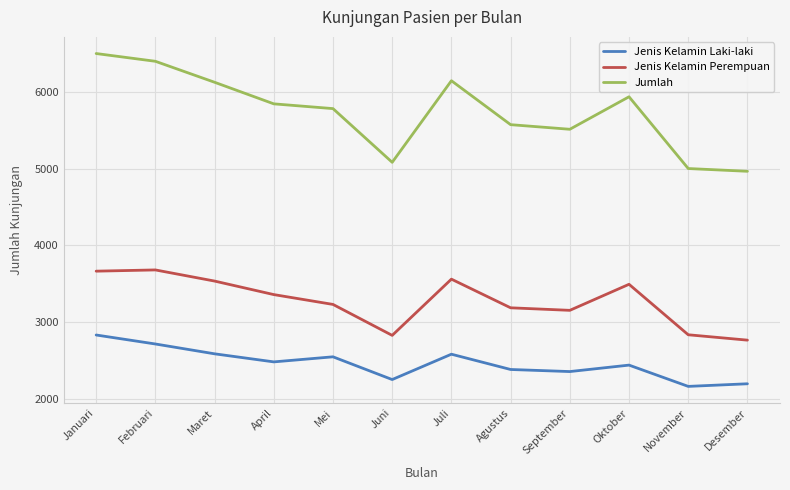

At which category does Jumlah reach its first local valley?

Juni